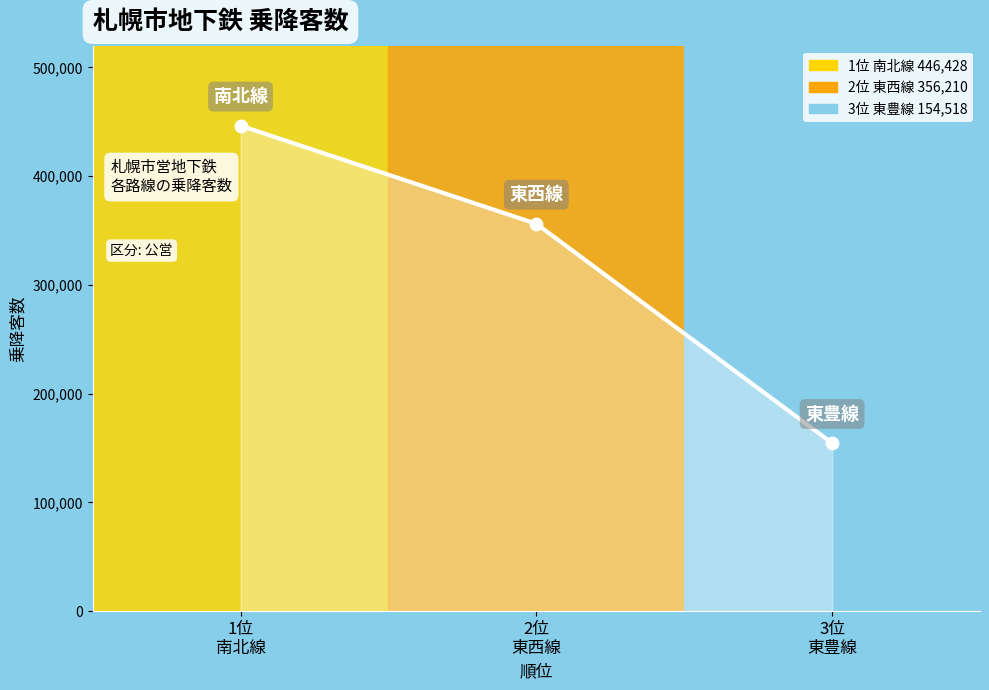

What is the ratio of the value at 2位
東西線 to the value at 3位
東豊線?

2.3